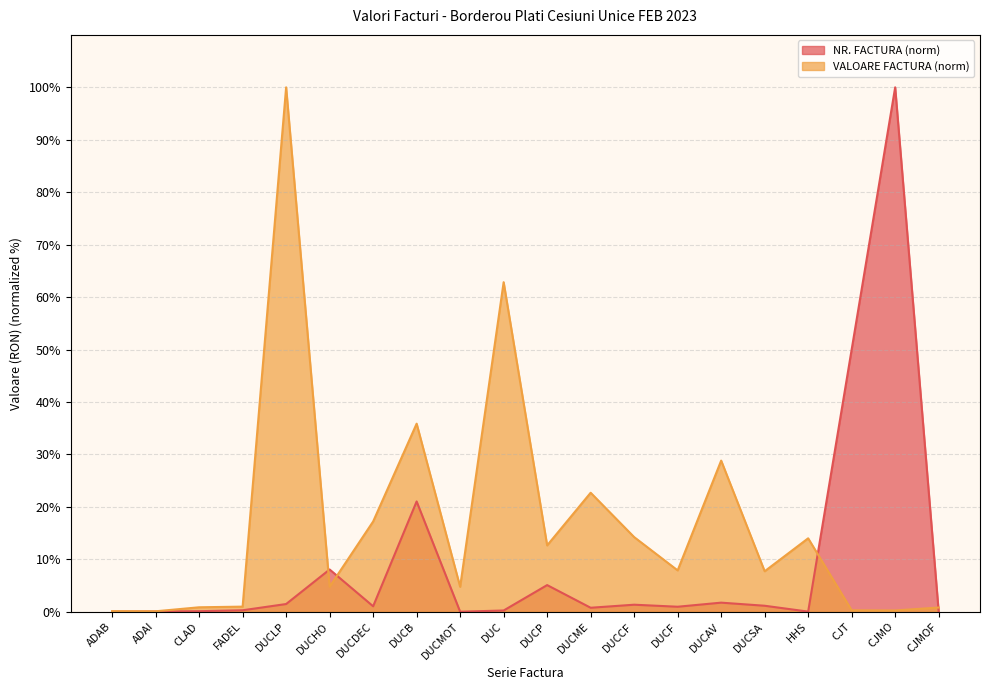

List the labels in order of NR. FACTURA value, smallest first.

CJMOF, DUCMOT, HHS, ADAB, ADAI, CLAD, DUC, FADEL, DUCME, DUCF, DUCDEC, DUCSA, DUCCF, DUCLP, DUCAV, DUCP, DUCHO, DUCB, CJT, CJMO